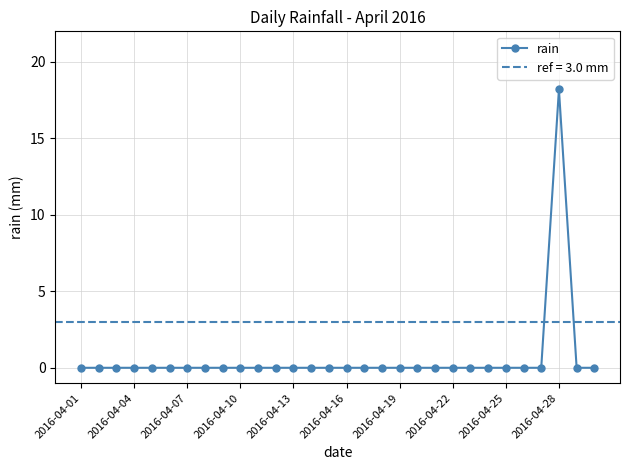

What is the greatest value displayed?

18.2